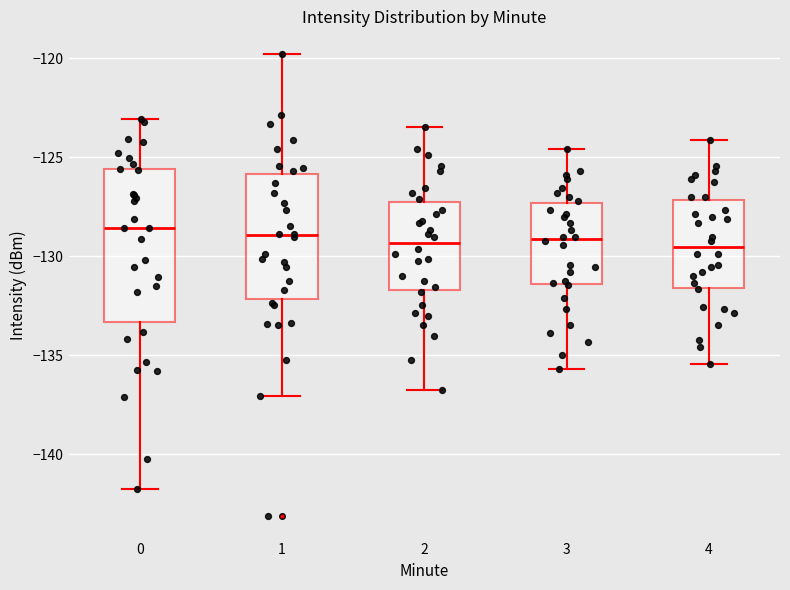

Where does the upper whisker of the box at x = 4 end on the y-axis? The values are not printed on the chart, so give them approximately, as read against the axis.

-124.0